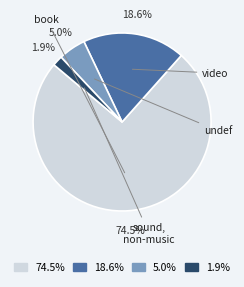

Which slice is the smallest?

1.9%